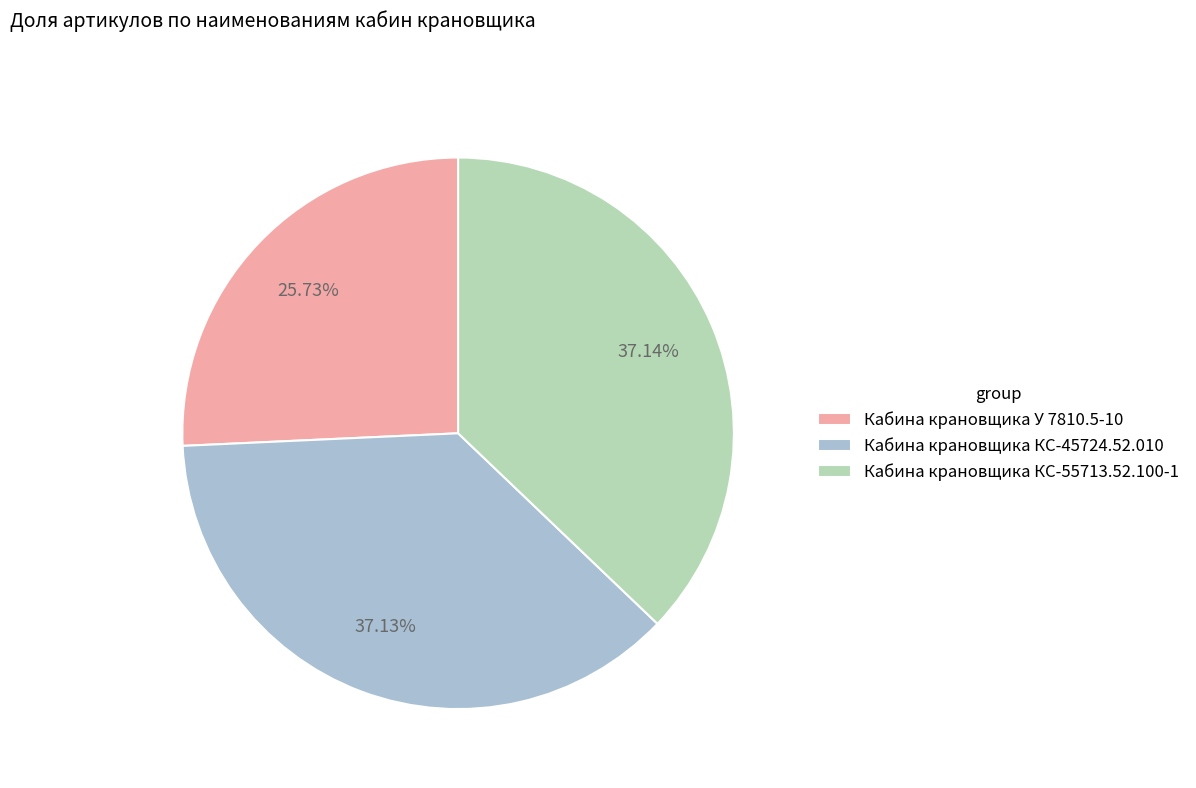

What is the smallest slice in the pie chart?

Кабина крановщика У 7810.5-10